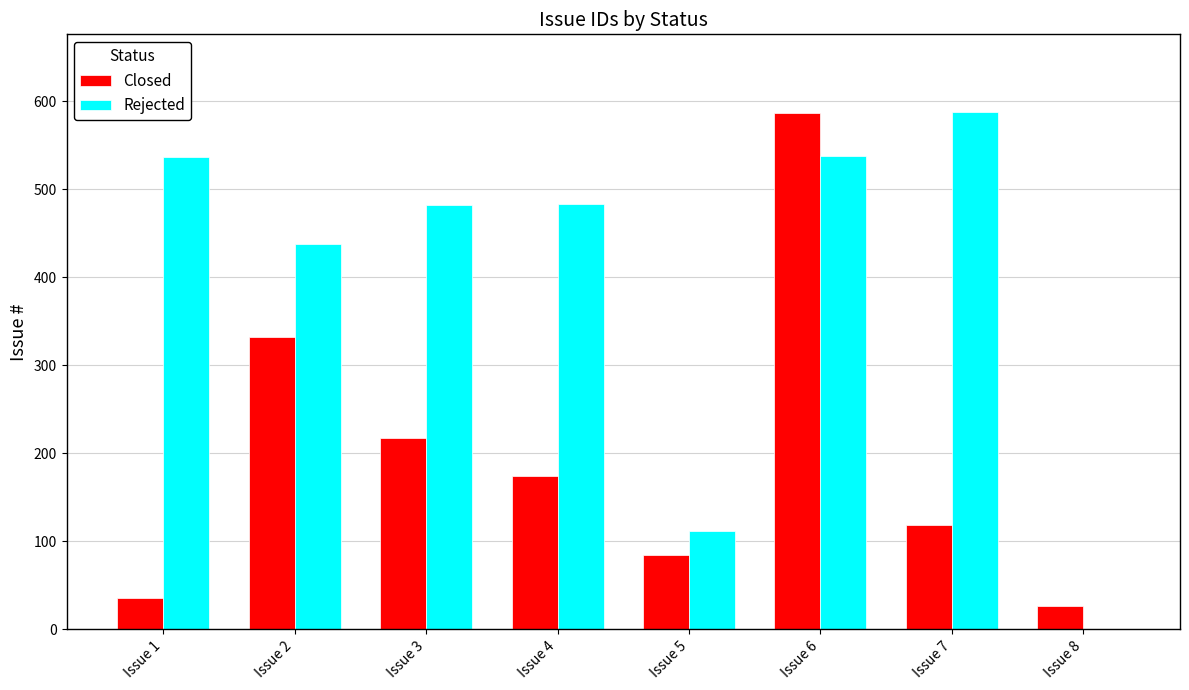

Which series has the largest total across all categories?

Rejected